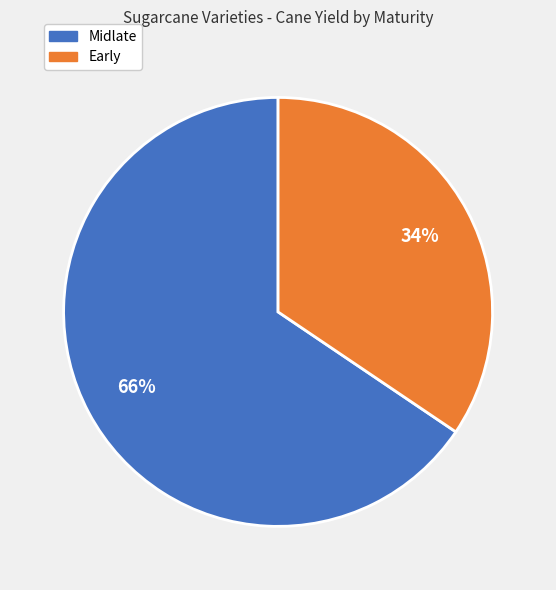

Is there a majority slice in this chart?

Yes